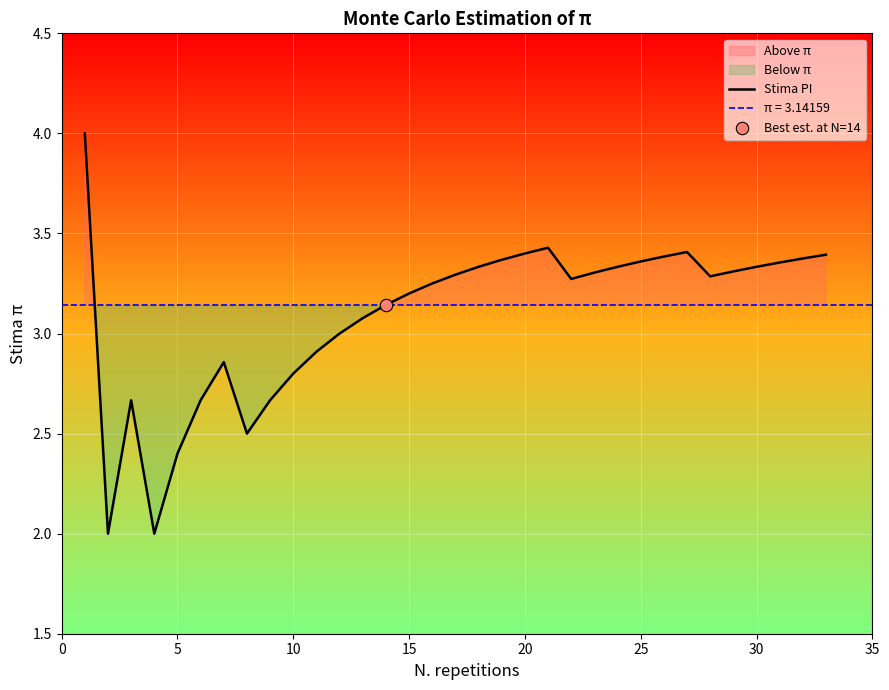

True or false: Stima PI has a value of 2.4 at 5.

True